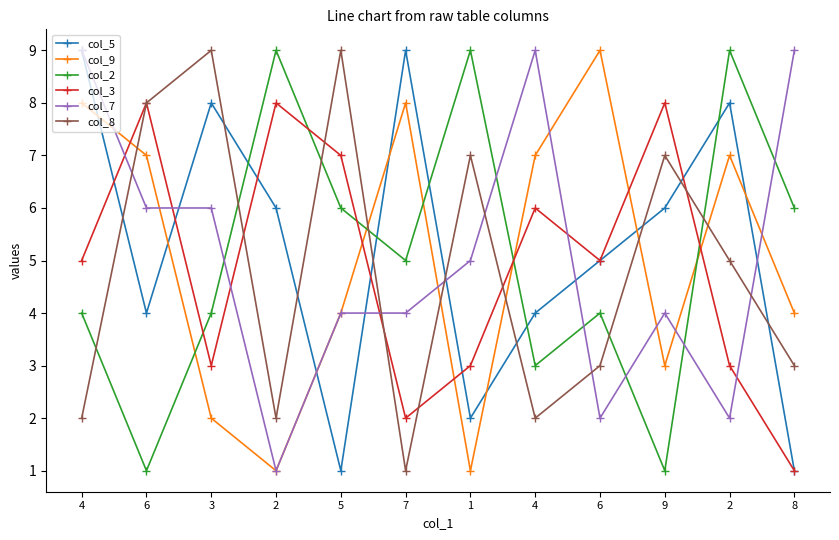

Rank the categories by col_5 value from highest to lowest.

4, 7, 3, 2, 2, 9, 6, 6, 4, 1, 5, 8